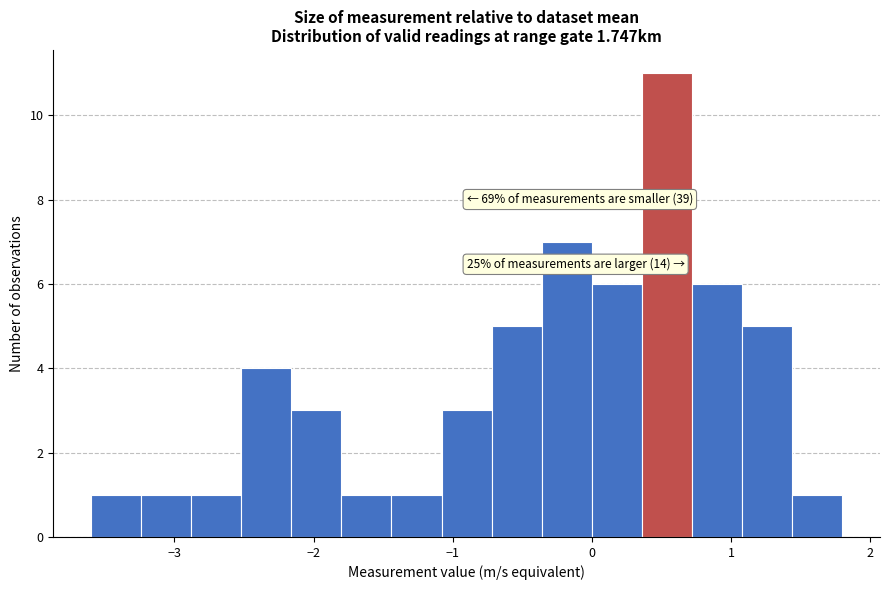

Around what value on the x-axis is the tallest bar? Give the approximate position of its centre, as read against the axis.

0.5